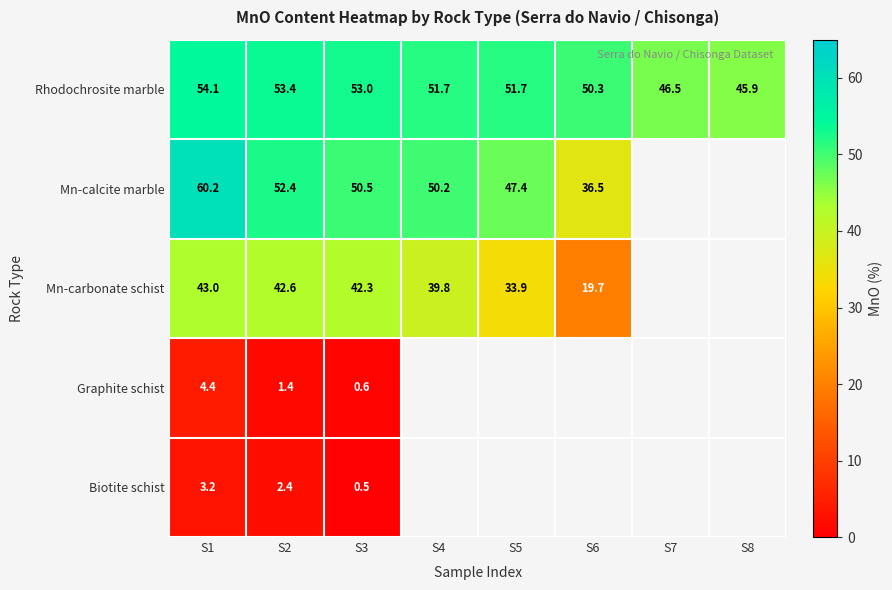

Is it true that Rhodochrosite marble equals 50.3 at S6?

True